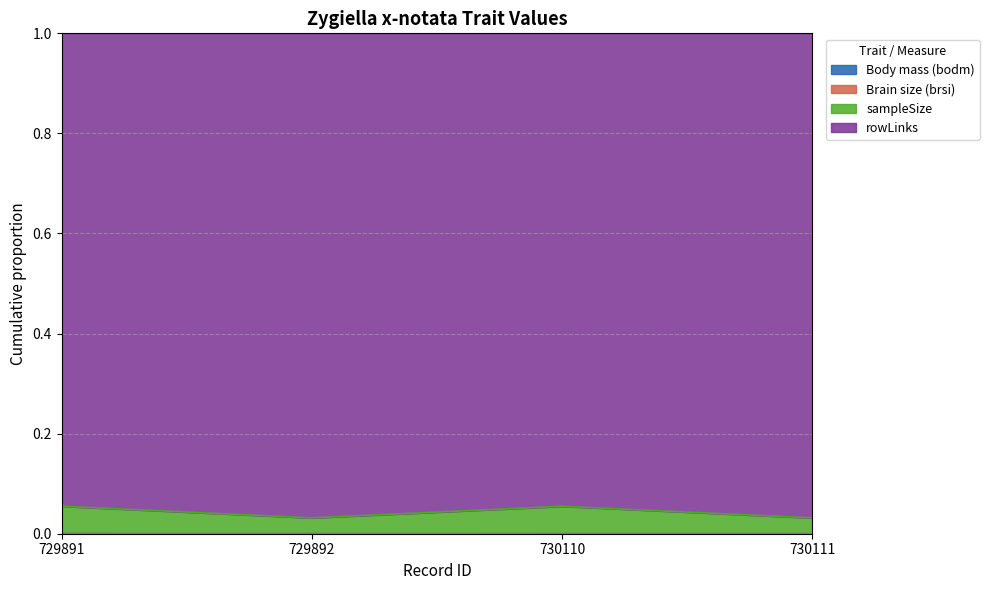

Between 729891 and 729892, which series saw the biggest shift?

sampleSize